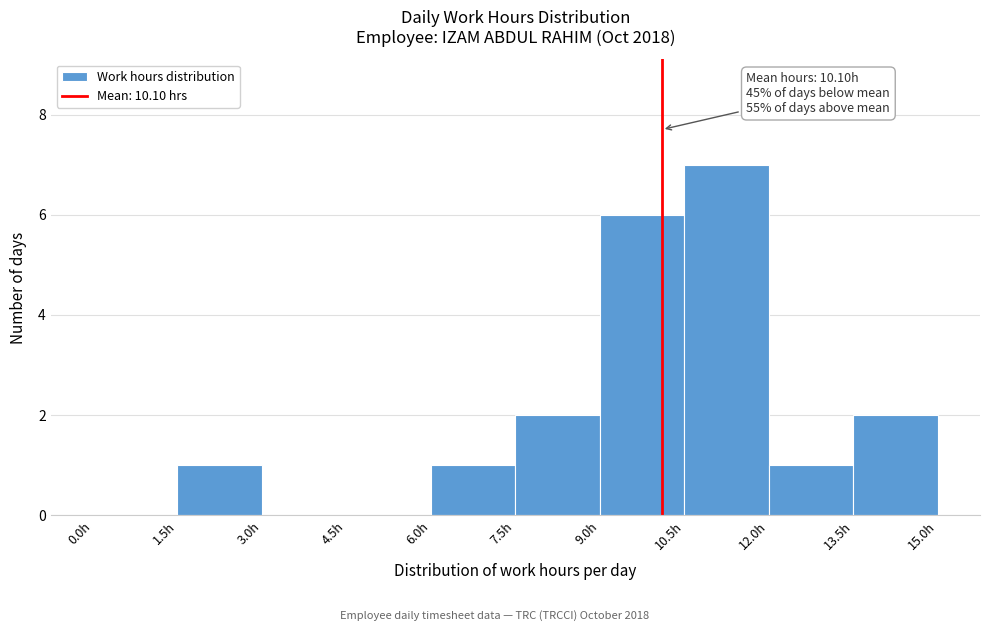

Over which range of the x-axis is the bar tallest?

10.5 to 12.0